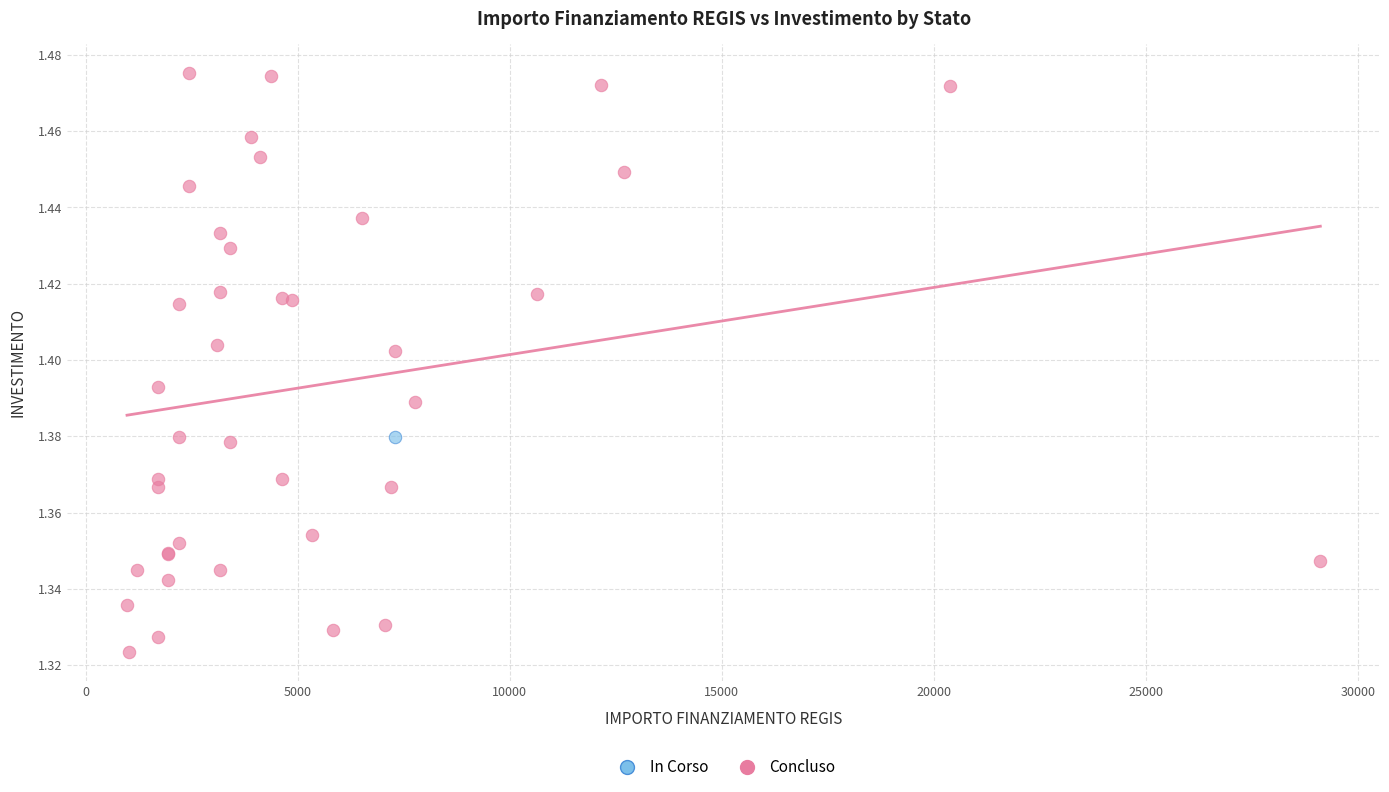

What are all the series names shown in the legend?

In Corso, Concluso